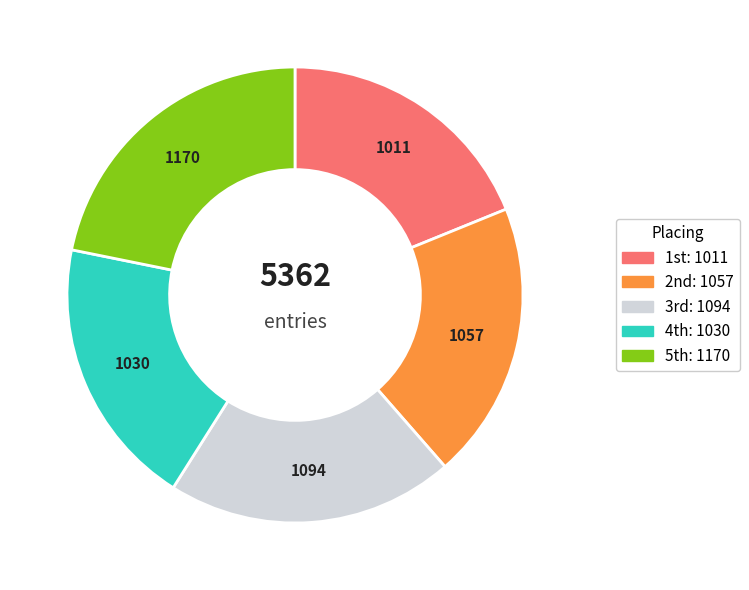

Count the number of slices in the pie.

5